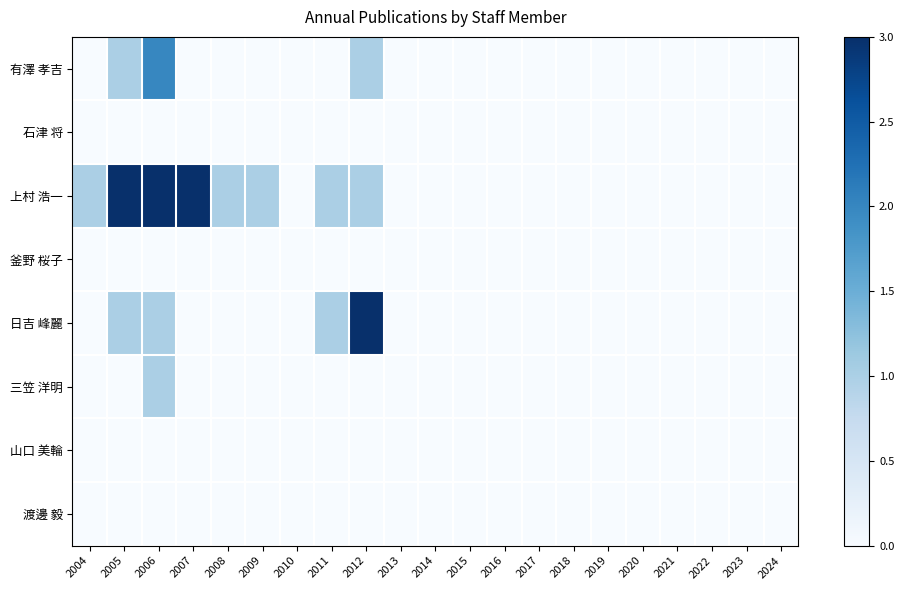

At how many categories does at least one series exceed 2?

4